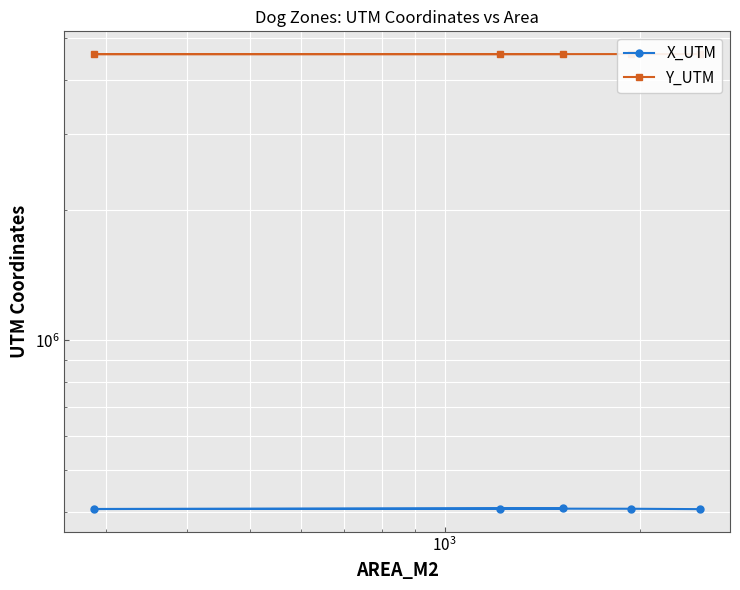

Reading left to right, transcribe all the data shown in this chart.

X_UTM: 406786	407618	407967	407044	408280
Y_UTM: 4600245	4600795	4599183	4599714	4599577